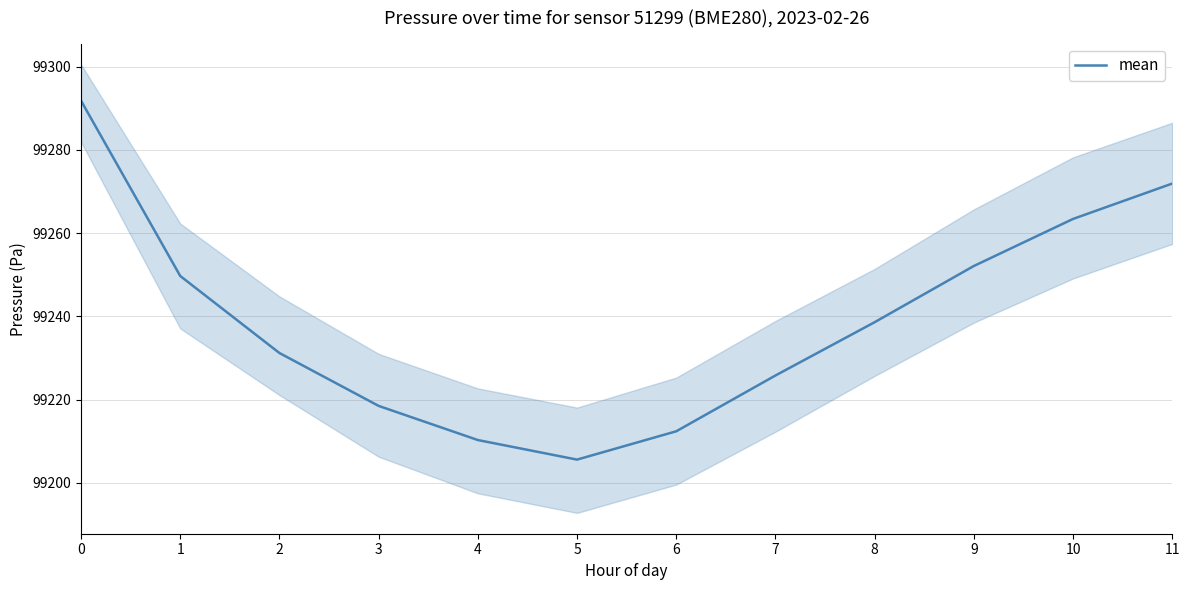

How many values exceed 99238?

6